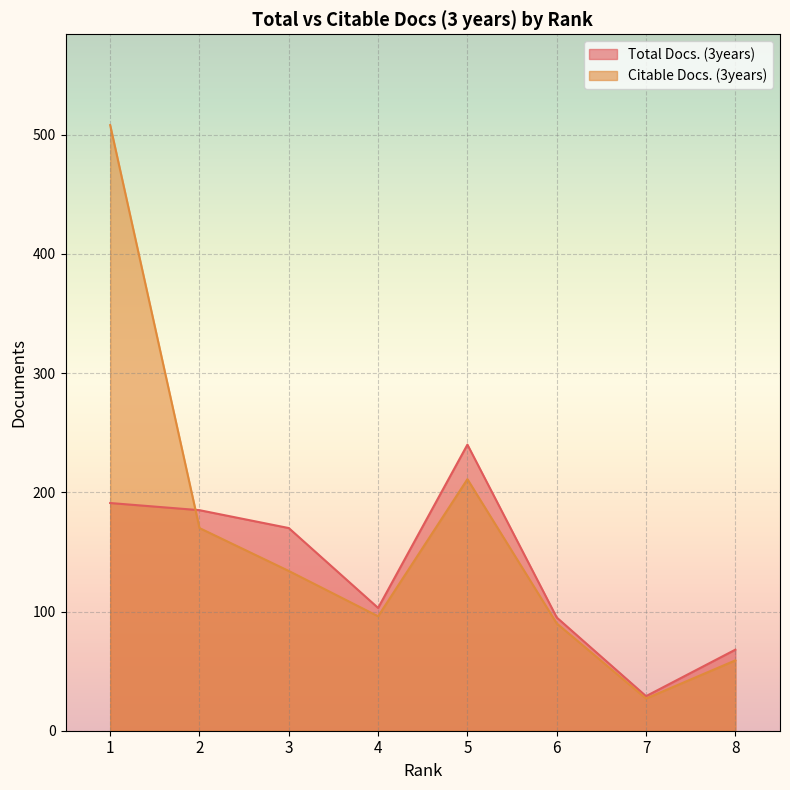

How many values in the Total Docs. (3years) series exceed 170?

3